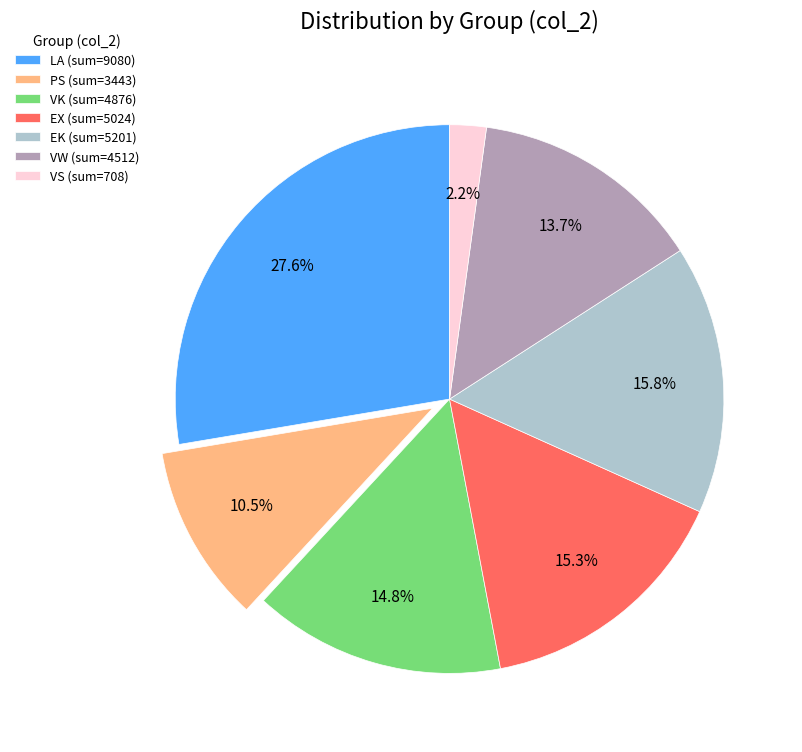

Does PS account for over 50% of the chart?

No